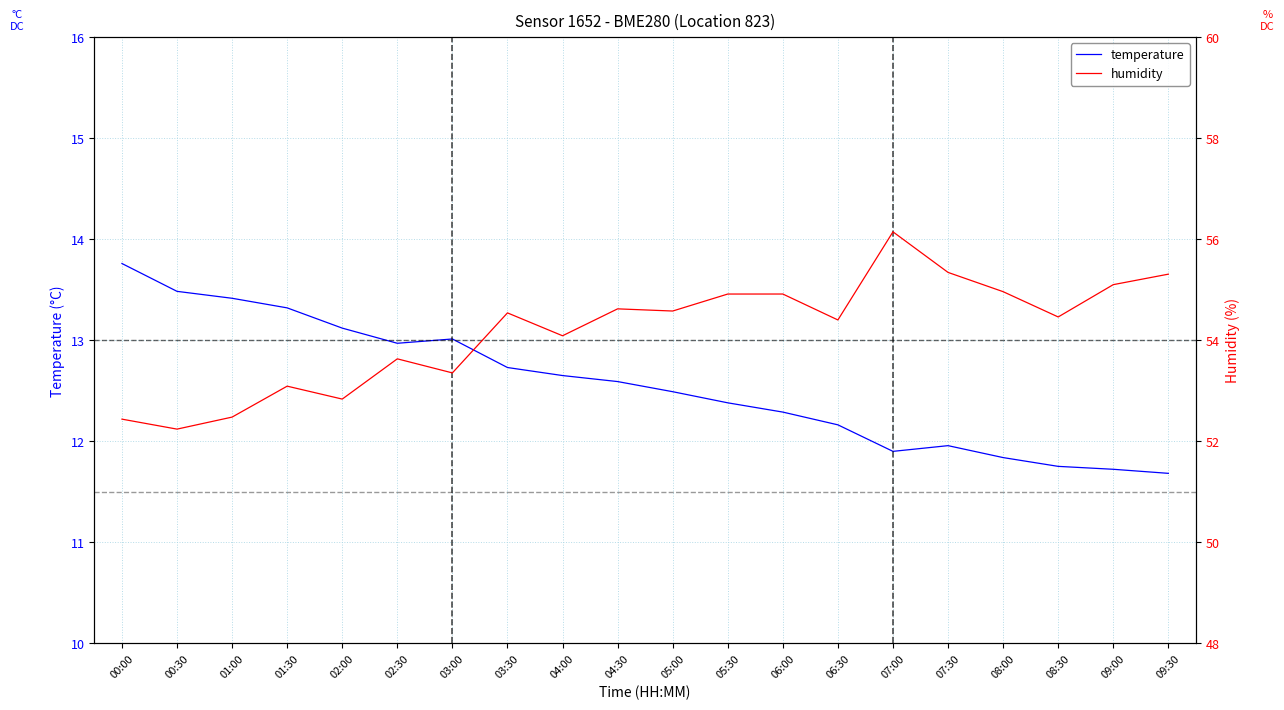

True or false: temperature and humidity cross at least once.

False